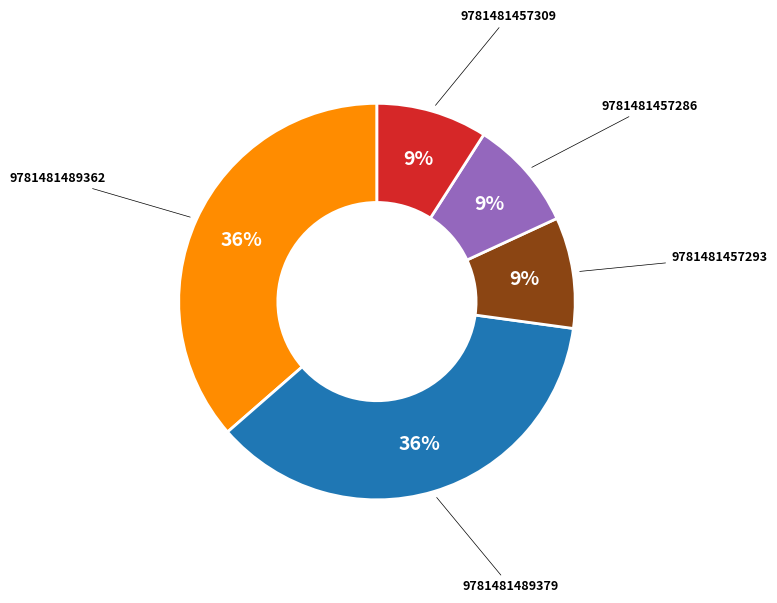

To the nearest percent, what is the average slice percentage?

20%